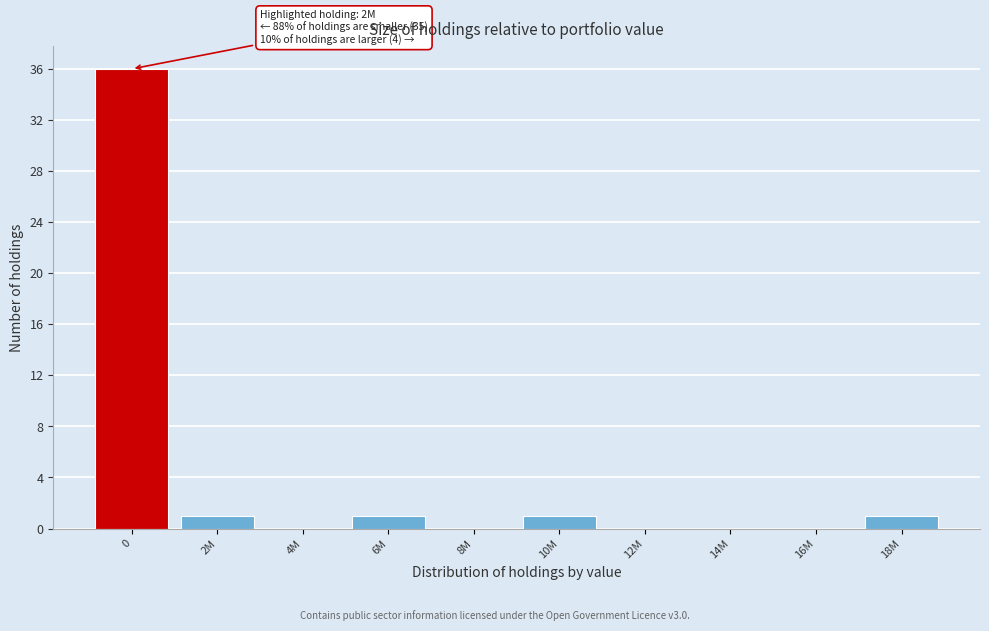

Reading left to right, what are all the values shown in this chart?

0=36	2M=1	4M=0	6M=1	8M=0	10M=1	12M=0	14M=0	16M=0	18M=1